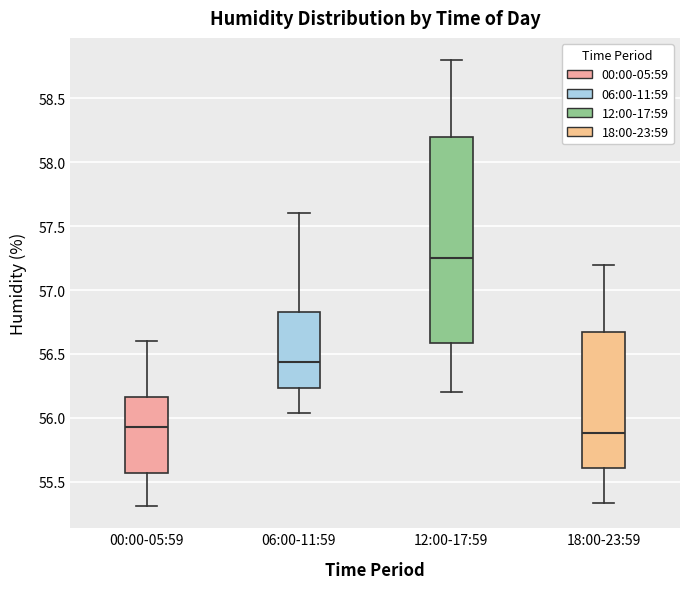

Reading left to right, transcribe this box plot: for each box, give where its median line is, the range the box spans, and where its two whiskers end, as read against the y-axis. The values are not printed on the chart, so give them approximately, as read against the axis.

00:00-05:59: median 55.95, box 55.55 to 56.15, whiskers 55.30 to 56.60
06:00-11:59: median 56.45, box 56.25 to 56.85, whiskers 56.05 to 57.60
12:00-17:59: median 57.25, box 56.60 to 58.20, whiskers 56.20 to 58.80
18:00-23:59: median 55.90, box 55.60 to 56.70, whiskers 55.35 to 57.20